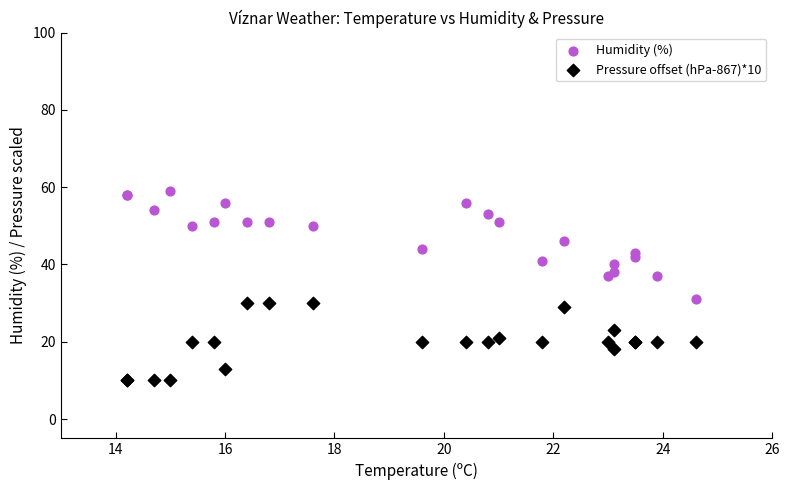

Which series contains the highest Y value?

Humidity (%)